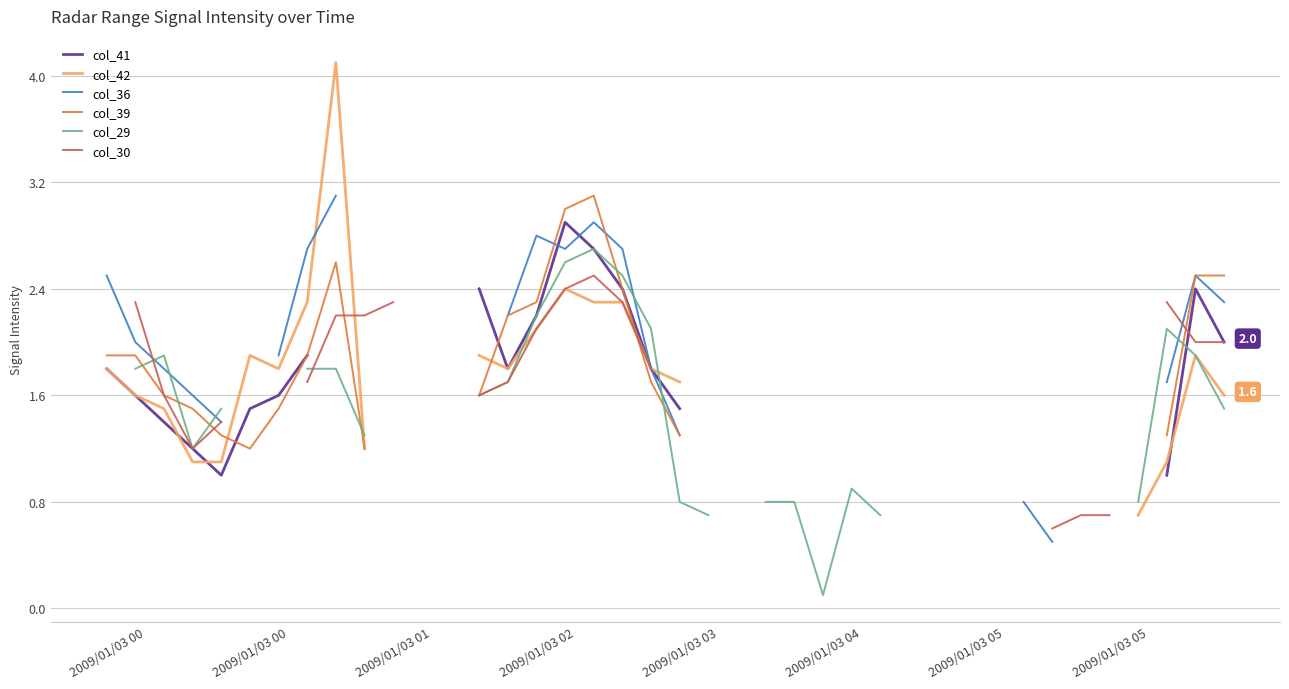

List the labels in order of col_36 value, largest first.

2009/01/03 04, 8, 2009/01/03 05, 9, 10, 12, 13, 17, 15, 16, 18, 2009/01/03 00, 14, 2009/01/03 00, 2009/01/03 05, 2009/01/03 01, 19, 2009/01/03 02, 2009/01/03 03, 20, 11, 21, 22, 23, 24, 26, 28, 29, 30, 31, 32, 33, 27, 25, 34, 35, 36, 38, 39, 37